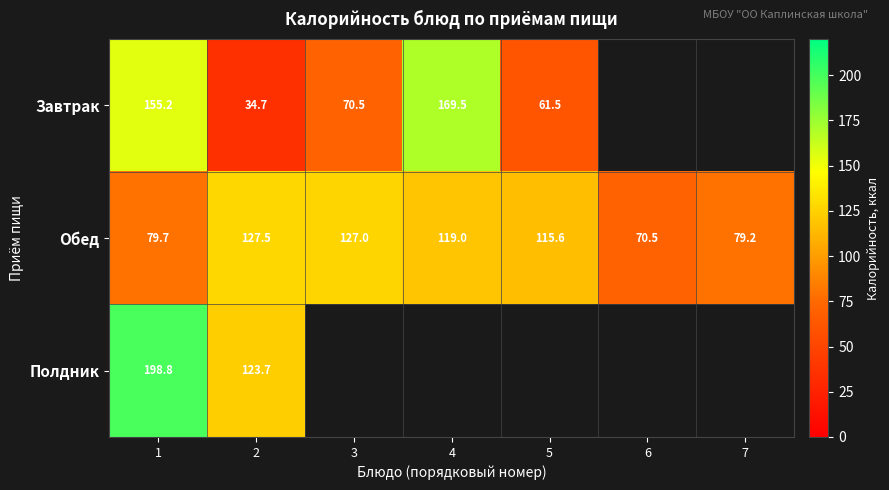

Between 3 and 2, which is larger?

3